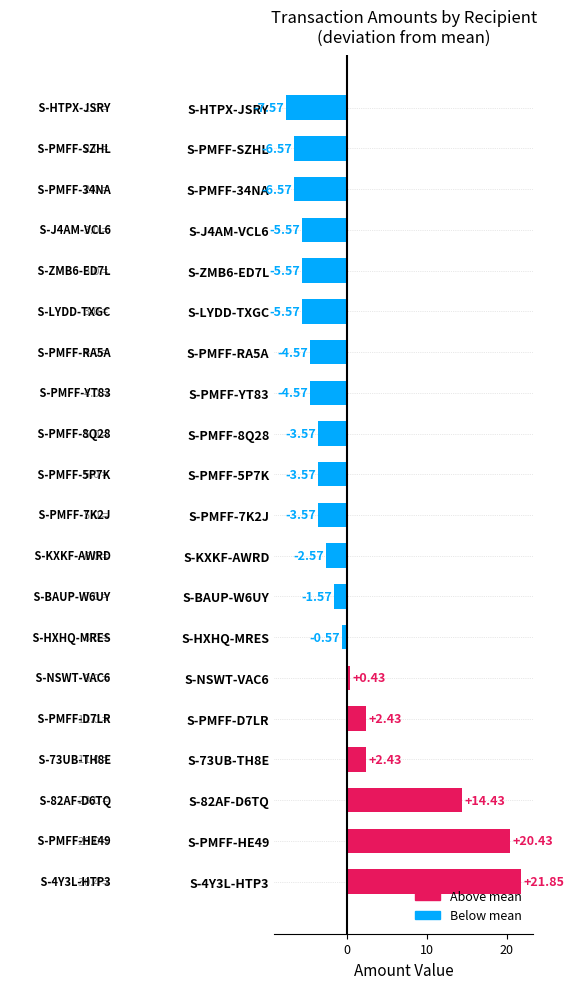

How many distinct data groups are displayed?

1